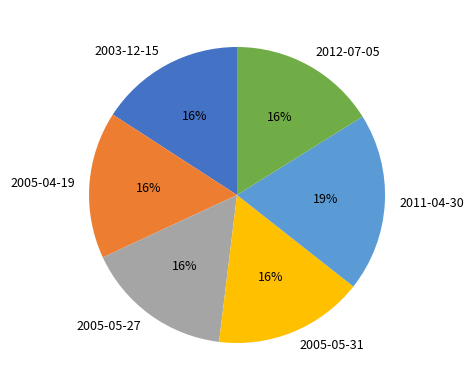

Which slice is the largest?

2011-04-30